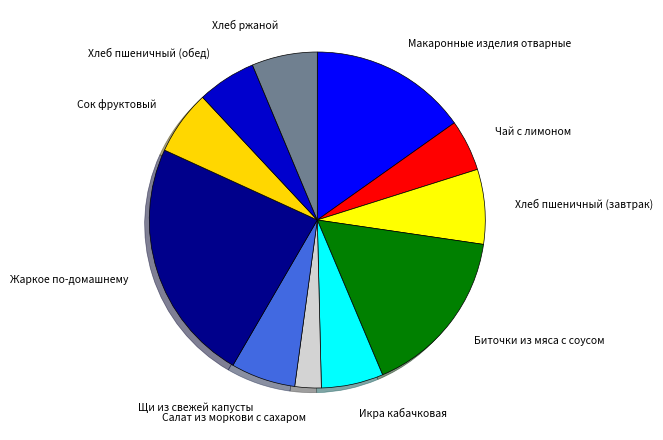

The Хлеб пшеничный (завтрак) slice represents 7% of the pie. True or false?

True